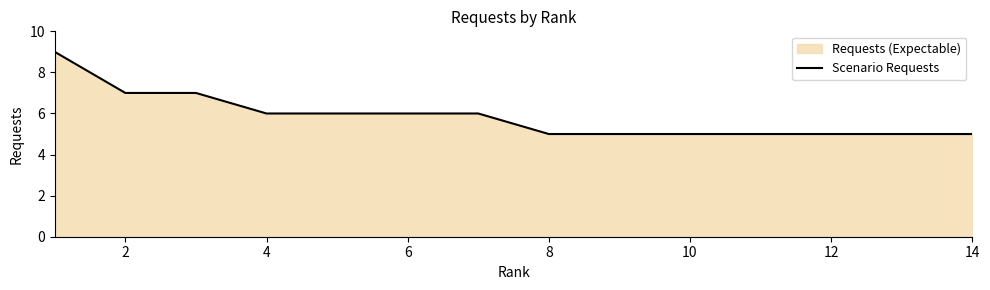

Is it true that the value at 10 is 3?

False